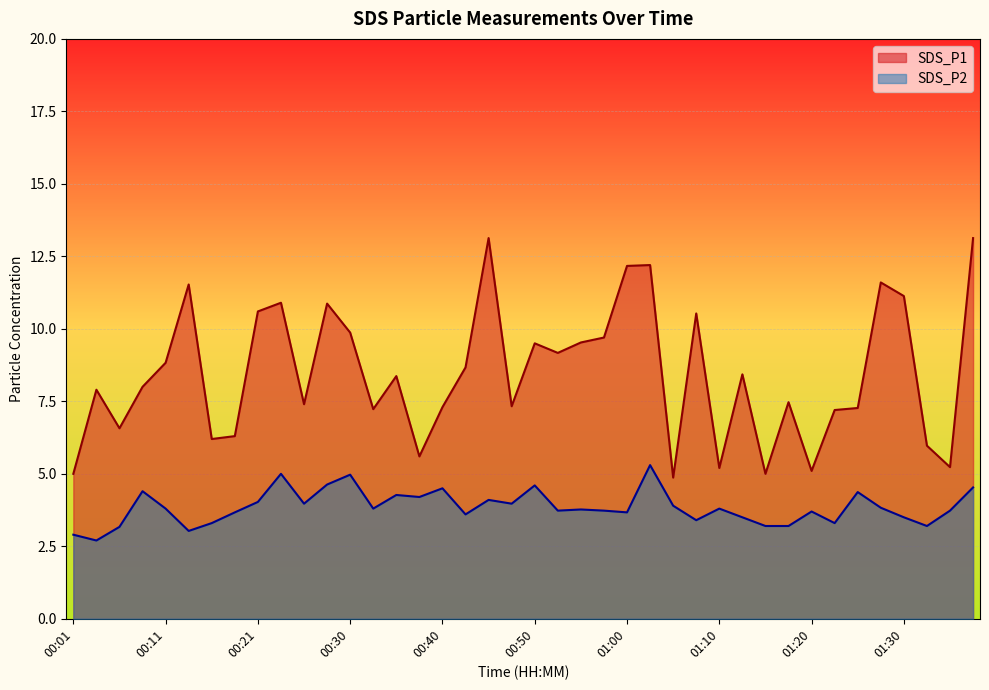

What is the sum of the SDS_P1 values at 01:00 and 01:35?

17.4